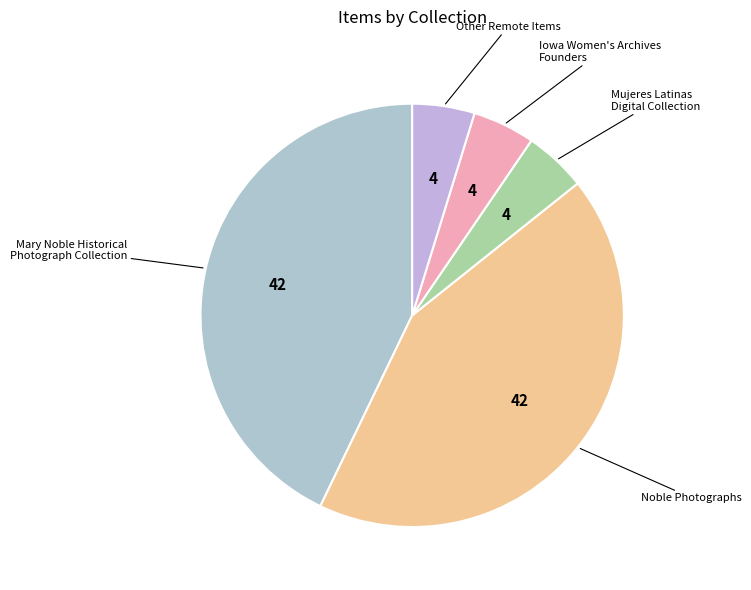

What is the smallest slice in the pie chart?

Mujeres Latinas Digital Collection